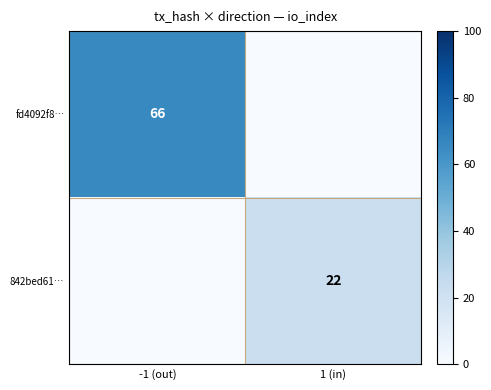

The value of 842bed61… at 1 (in) is 32. True or false?

False